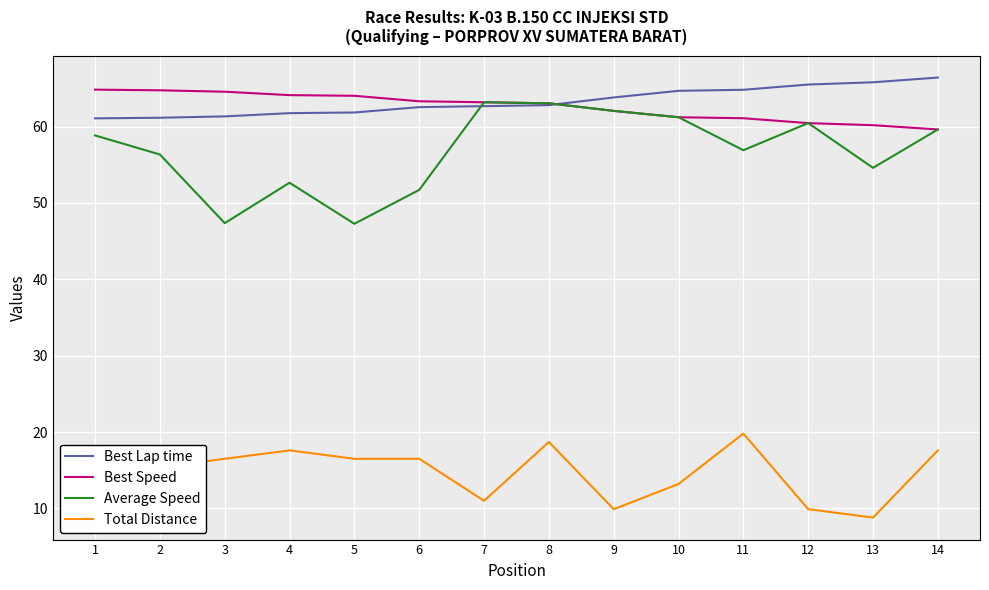

At which label does Best Speed first exceed 63?

1